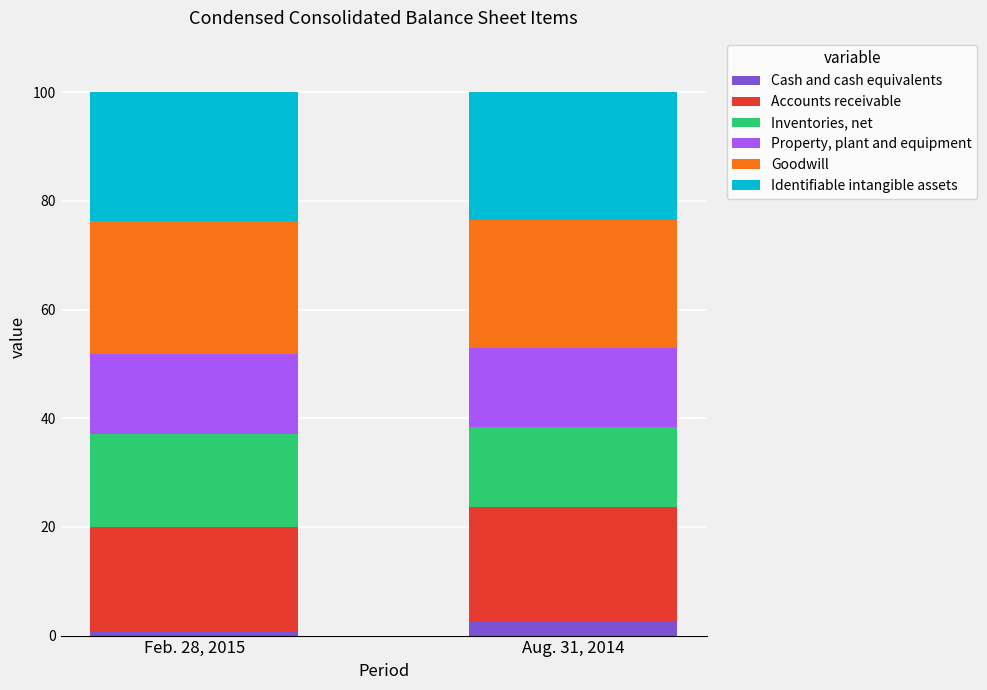

How many series are shown in this chart?

6